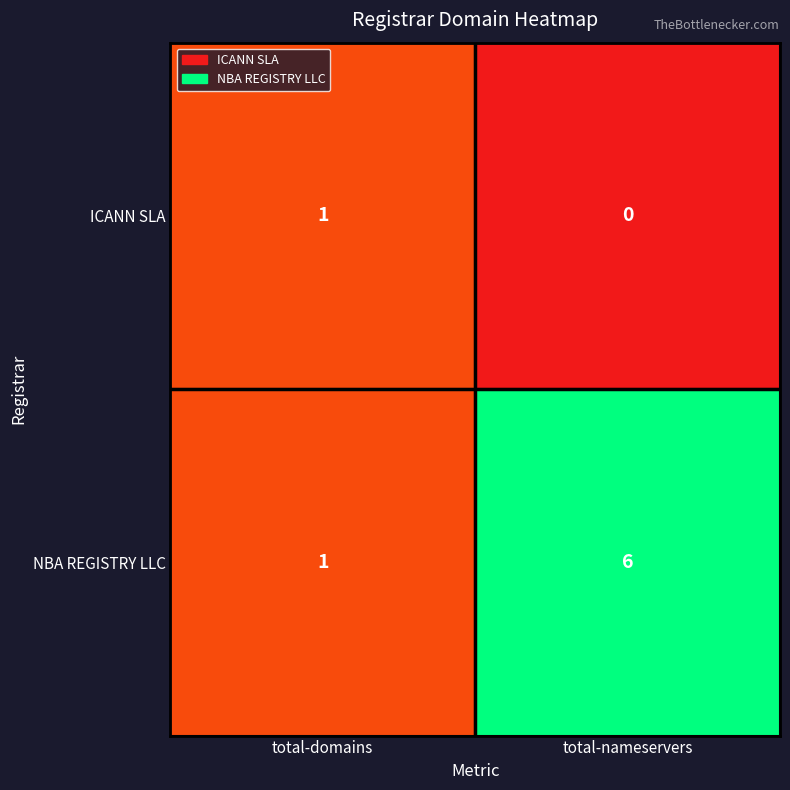

How many categories are shown in the chart?

2